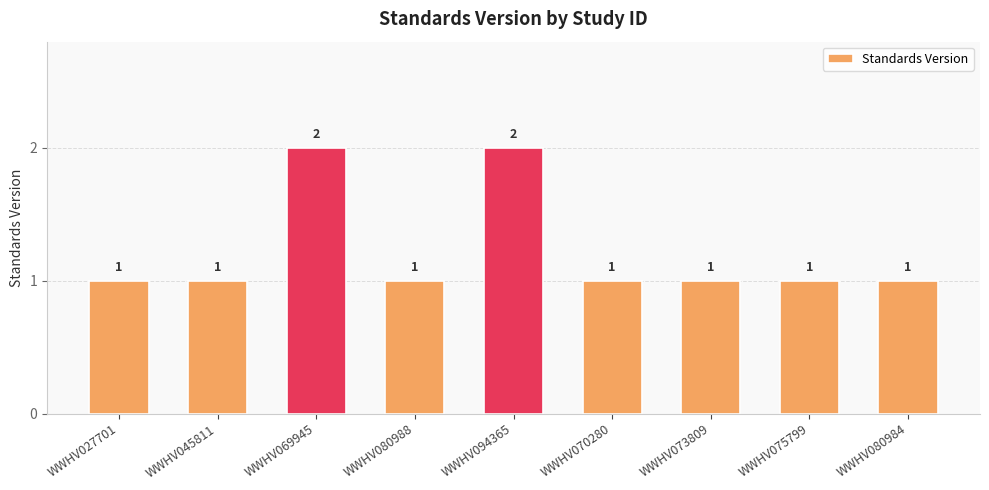

What is the label of the 2nd bar from the left?

WWHV045811